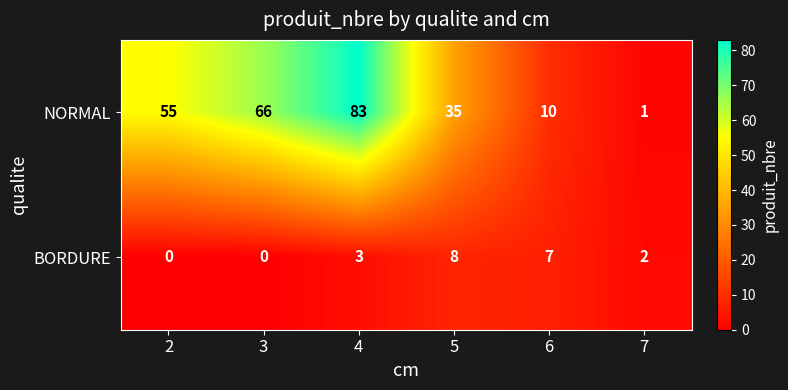

Reading left to right, what are all the values shown in this chart?

NORMAL: 55	66	83	35	10	1
BORDURE: 0	0	3	8	7	2